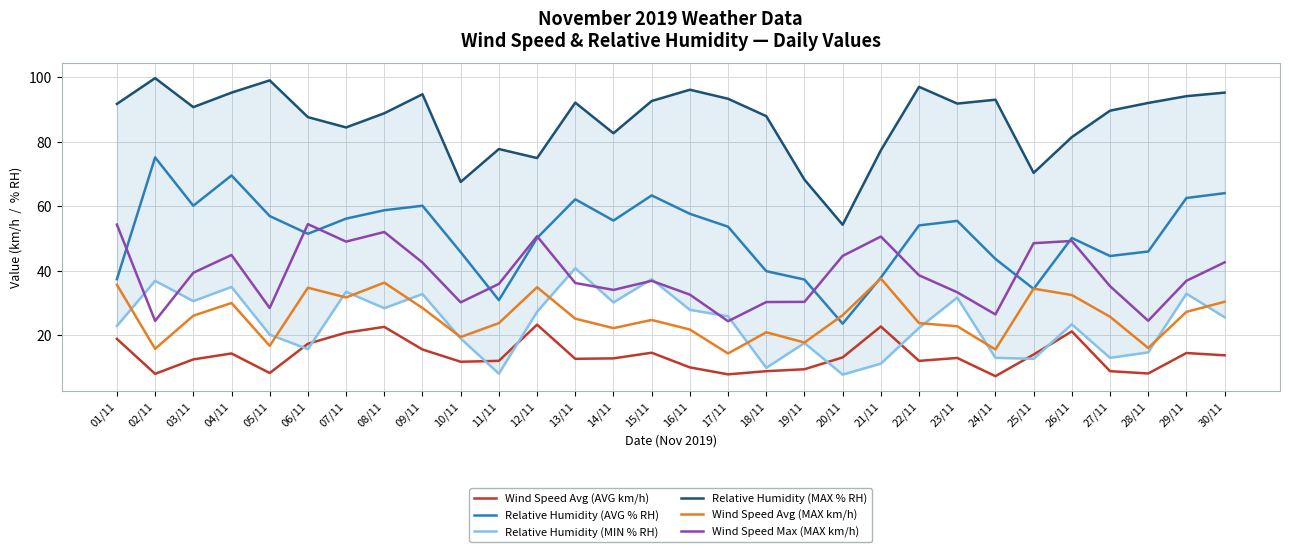

Is the value of Relative Humidity (MIN % RH) at 26/11 greater than the value of Wind Speed Avg (AVG km/h) at 08/11?

Yes